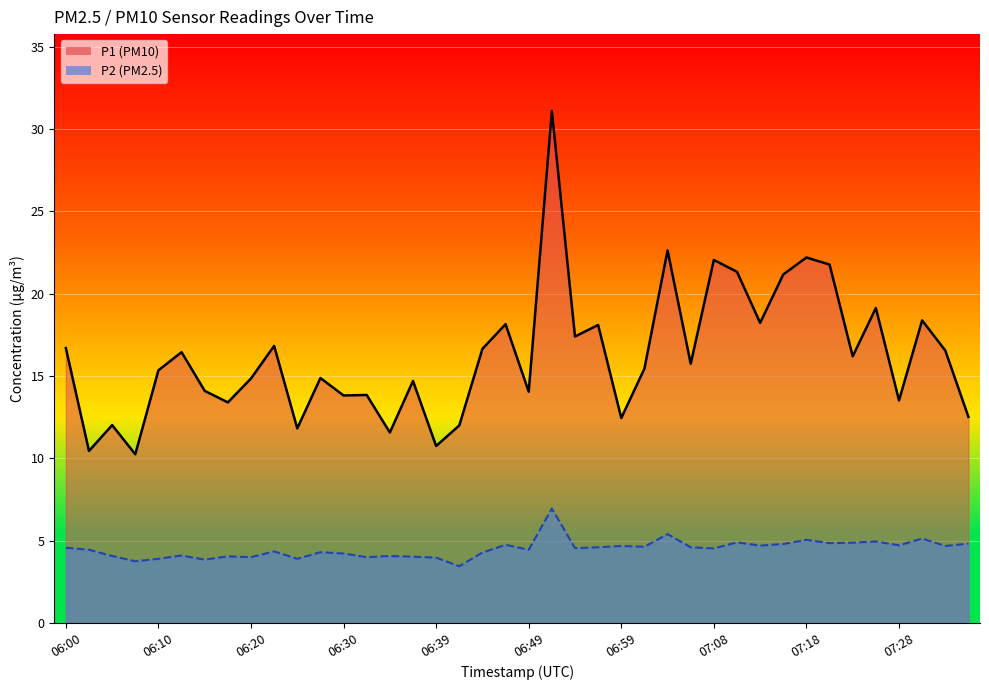

True or false: P1 line and P2 line intersect in this chart.

False